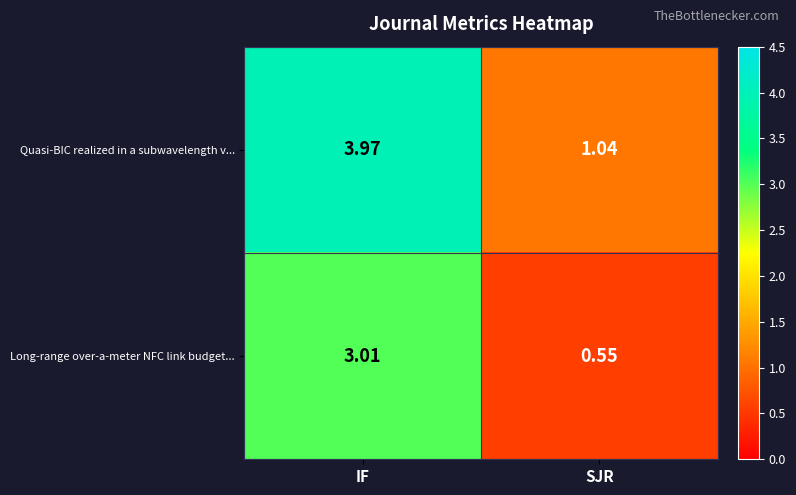

At which category is the sum across all series the highest?

IF